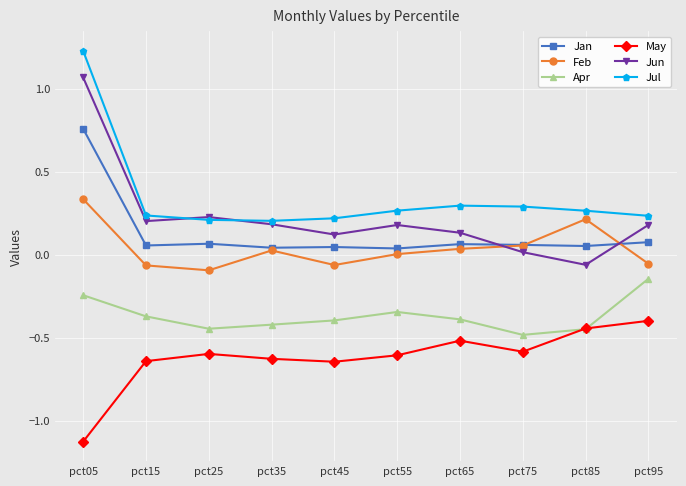

How many data points does each series have?

10